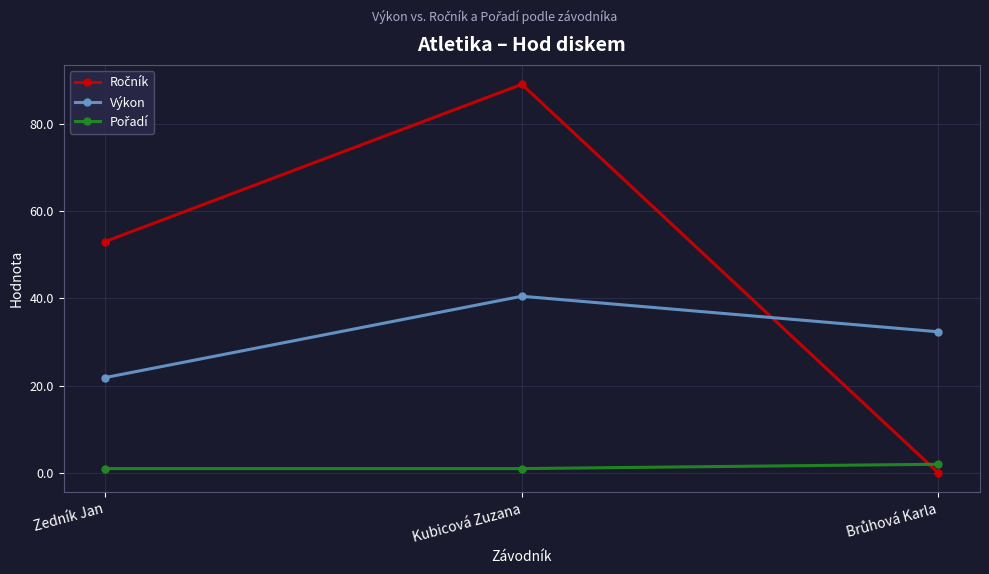

What is the difference between the second highest and minimum values in the Výkon series?

10.5